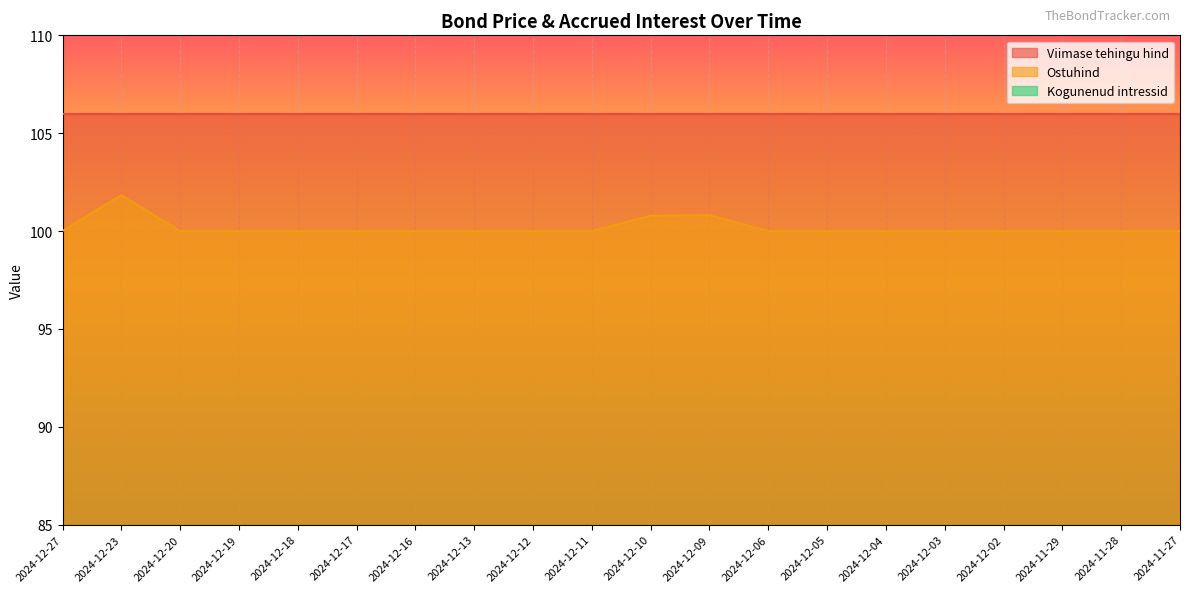

Does the chart display data point markers on the line(s)?

No